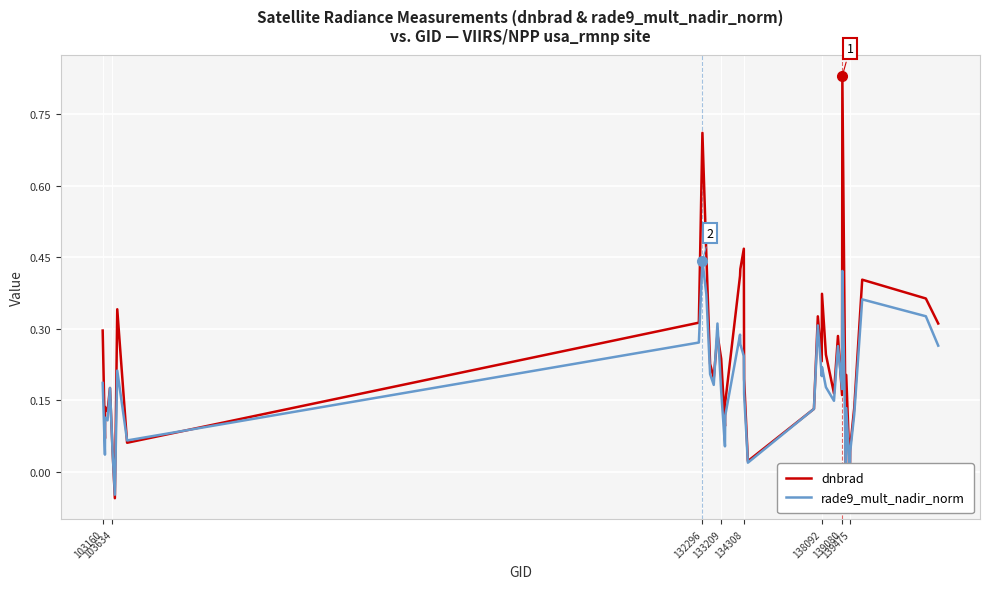

Rank the series by their maximum value, from lowest to highest.

rade9_mult_nadir_norm, dnbrad